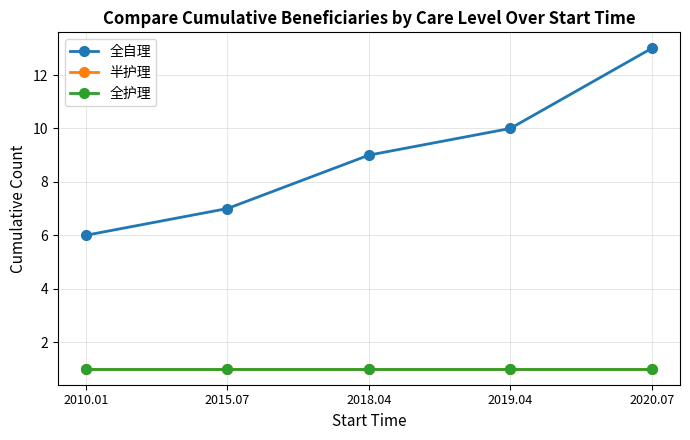

True or false: 全护理 and 全自理 intersect in this chart.

False